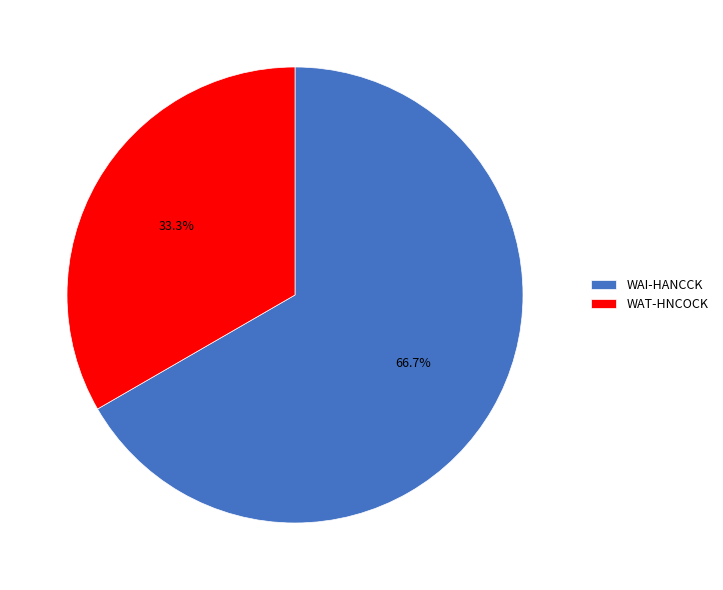

To the nearest percent, what percentage of the pie is WAT-HNCOCK?

33%